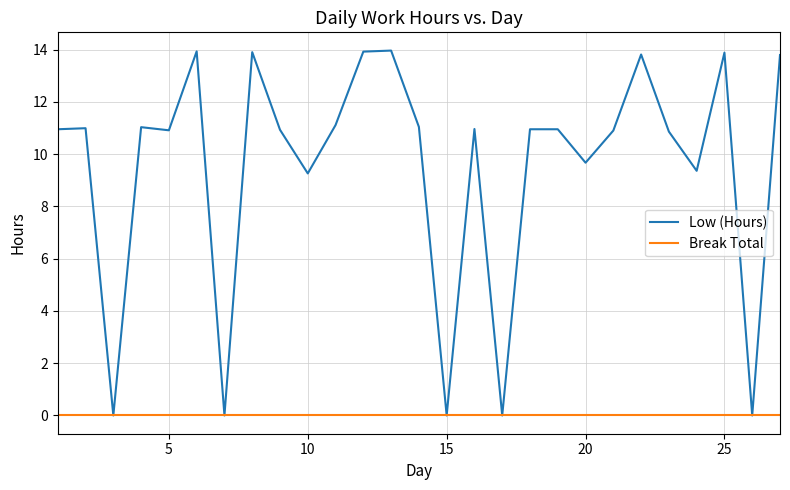

Which series has the largest total across all categories?

Low (Hours)